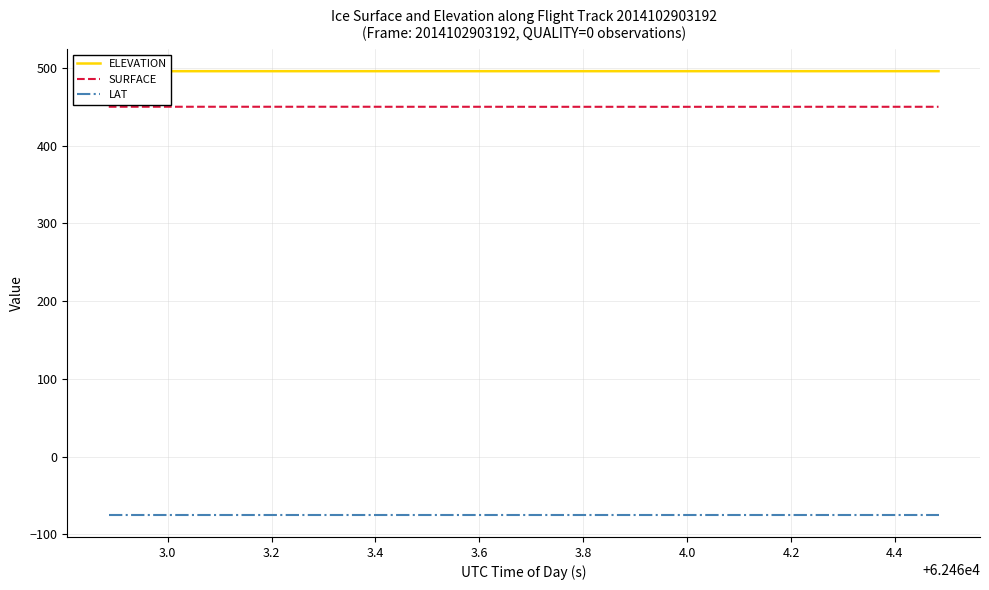

True or false: SURFACE and ELEVATION intersect in this chart.

False